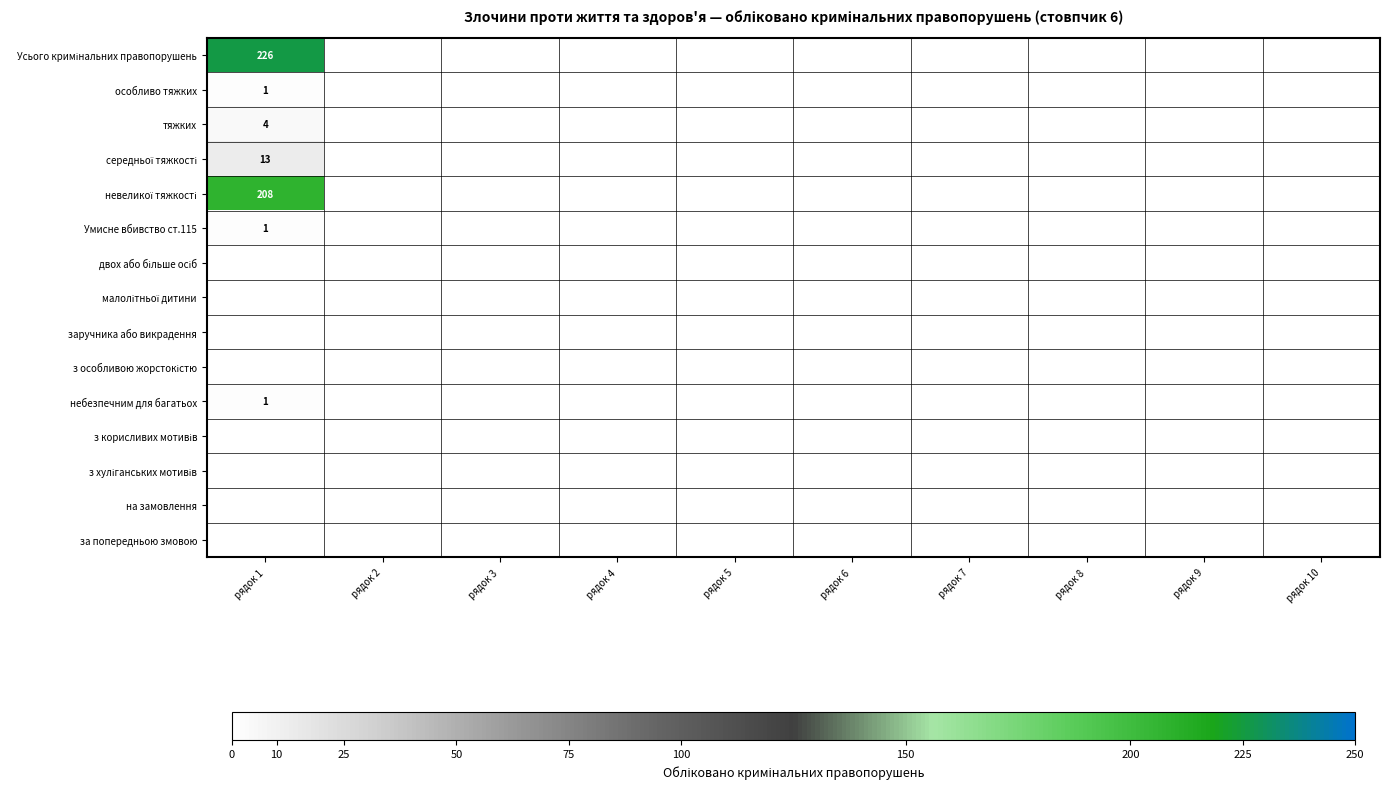

Rank the series at рядок 9 from lowest to highest value.

Усього кримінальних правопорушень, особливо тяжких, тяжких, середньої тяжкості, невеликої тяжкості, Умисне вбивство ст.115, двох або більше осіб, малолітньої дитини, заручника або викрадення, з особливою жорстокістю, небезпечним для багатьох, з корисливих мотивів, з хуліганських мотивів, на замовлення, за попередньою змовою